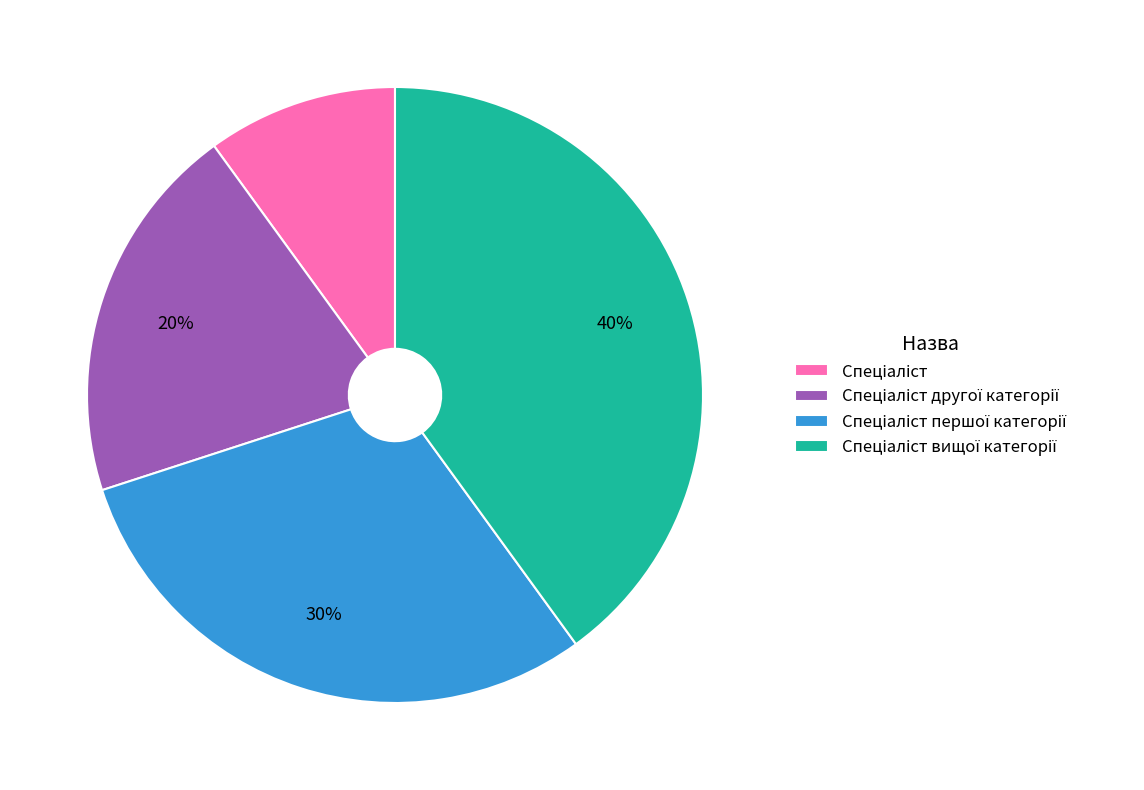

To the nearest percent, what is the difference between the largest and smallest slice percentages?

30%